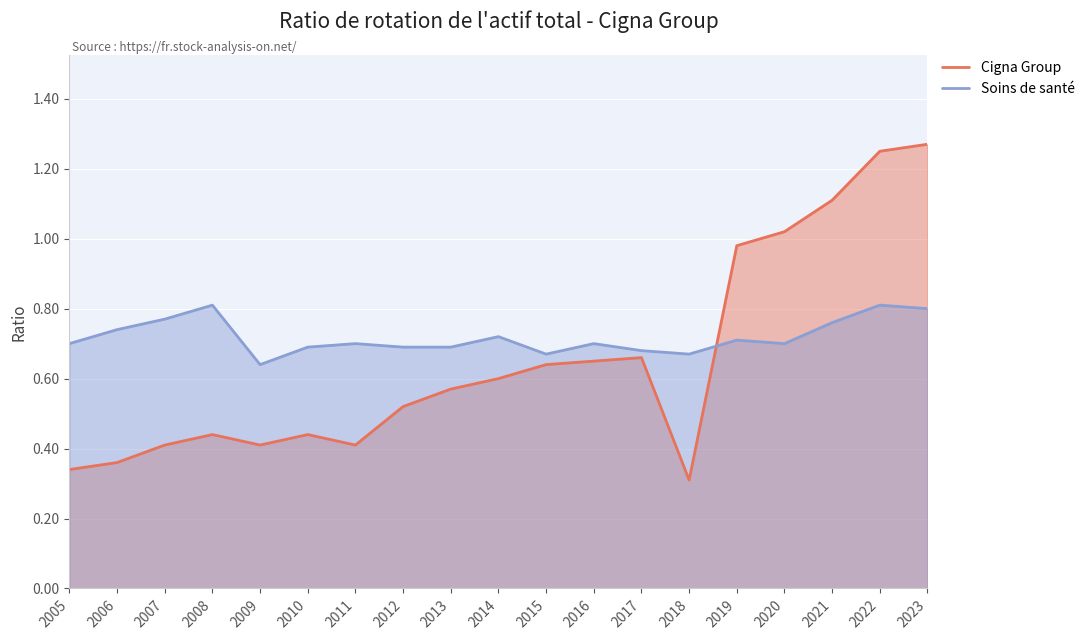

After their last crossing, which series has the higher values: Cigna Group or Soins de santé?

Cigna Group